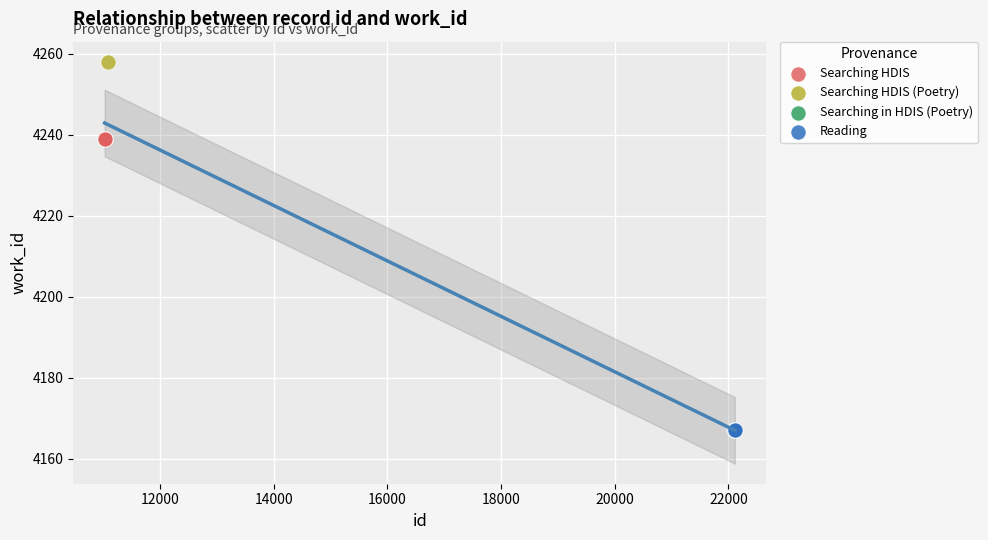

Which series contains the highest Y value?

Searching HDIS (Poetry)